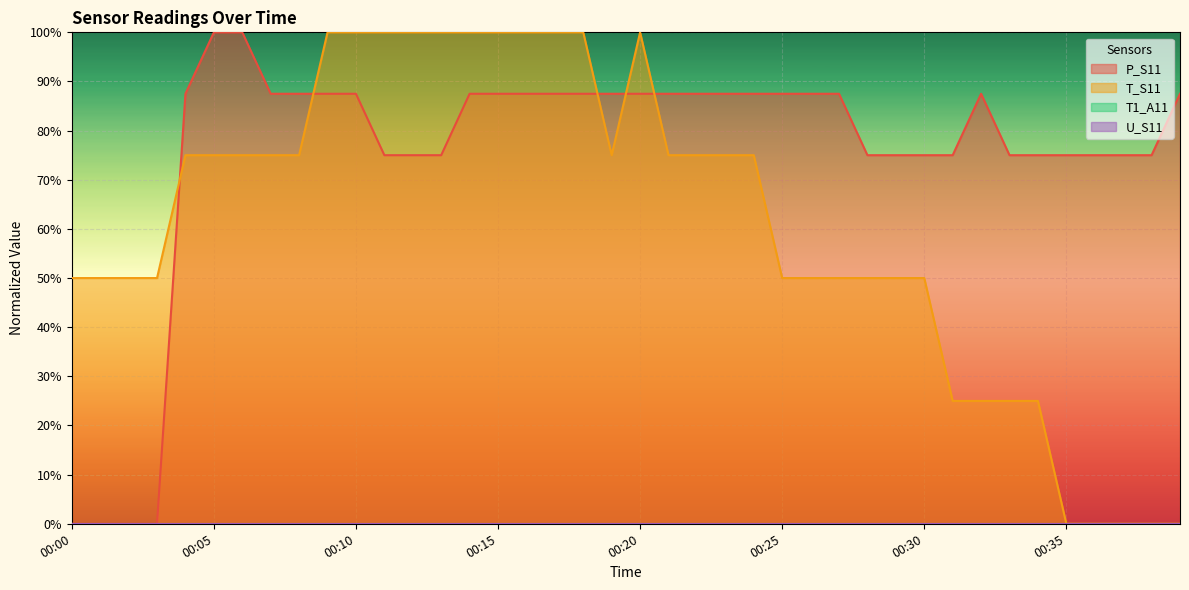

How many T_S11 values are between 50 and 100?

31